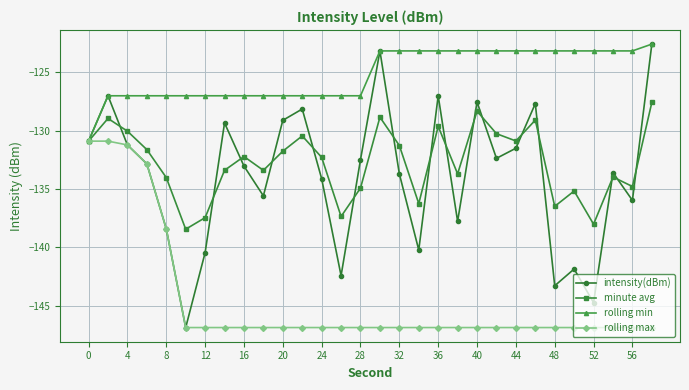

Which series has the widest spread of values?

intensity(dBm)